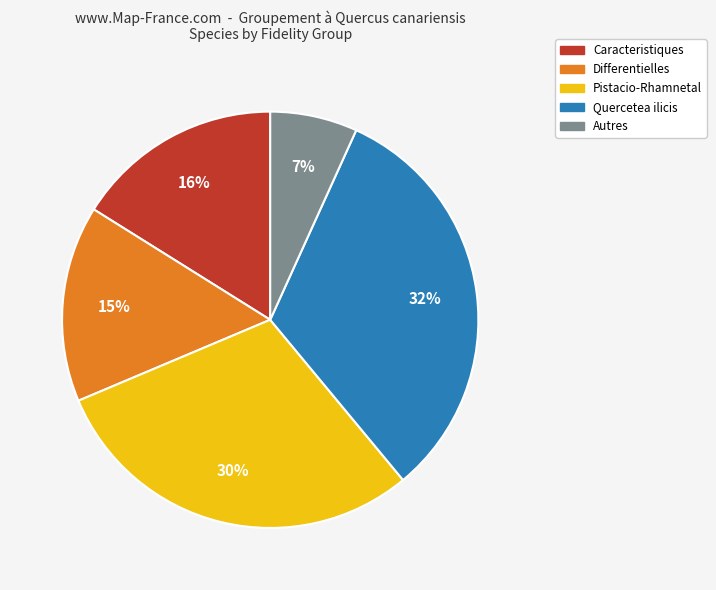

Does any single category account for the majority?

No